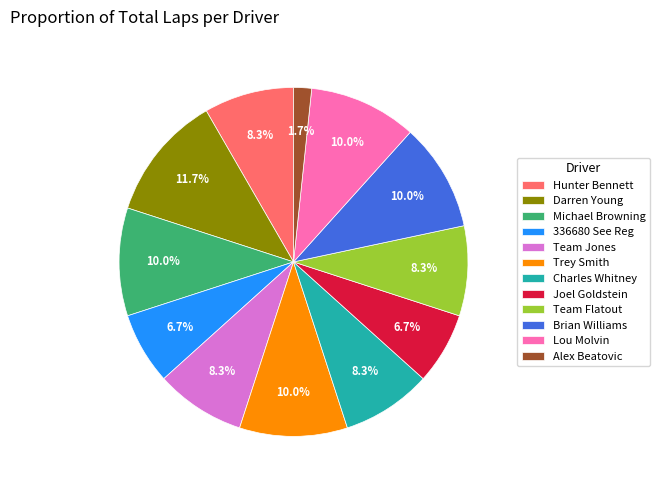

To the nearest percent, what is the average slice percentage?

8%